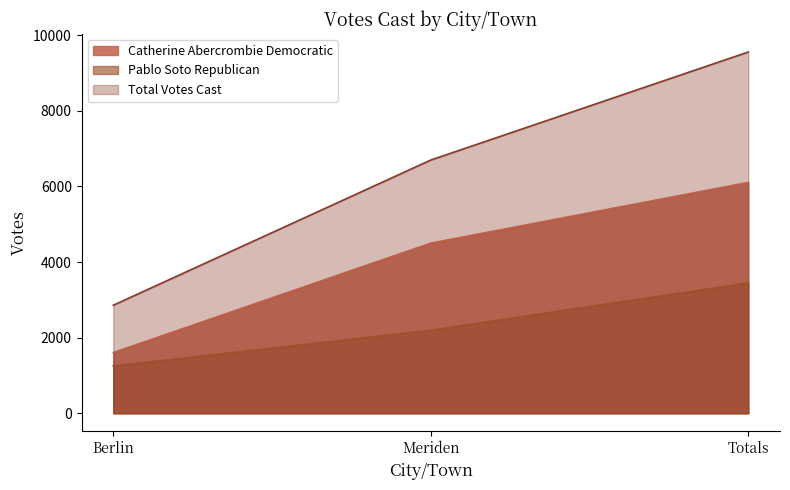

The value of Pablo Soto Republican at Meriden is 3793. True or false?

False